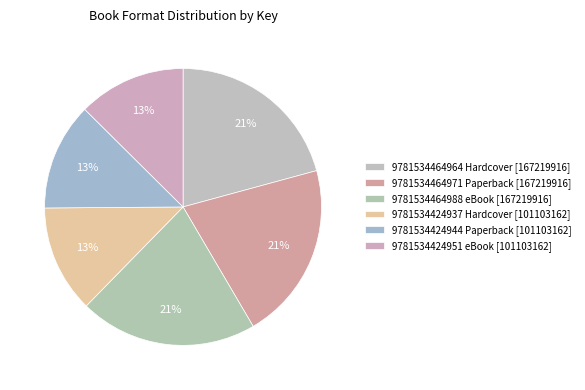

How many slices are in this pie chart?

6